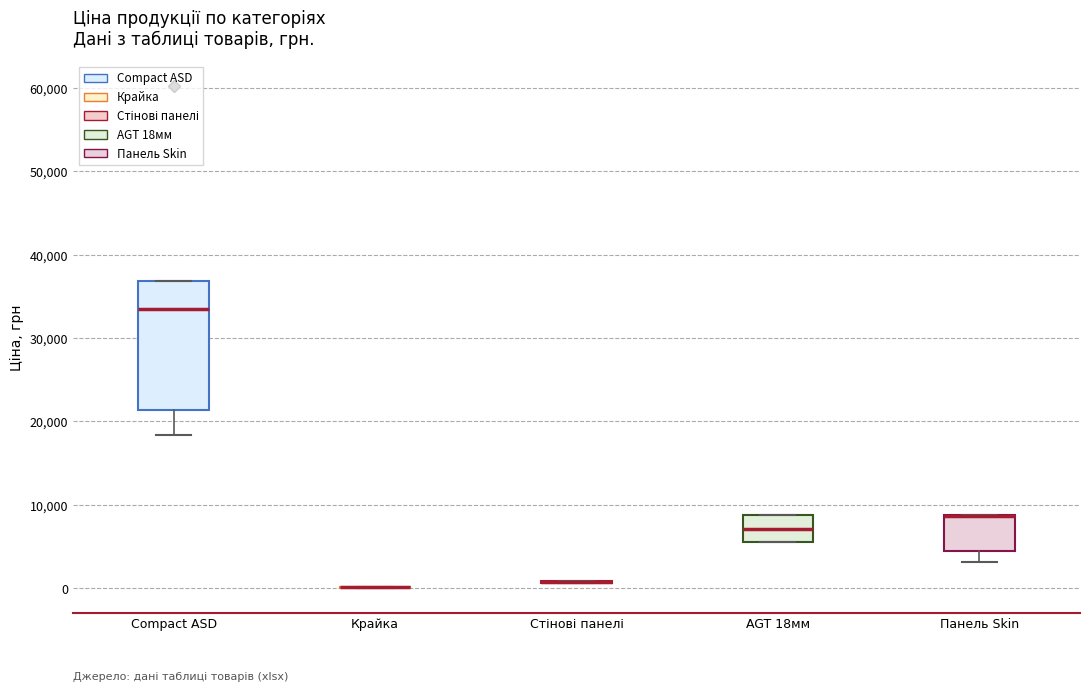

Where does the median line of the box for Compact ASD sit on the y-axis? The values are not printed on the chart, so give them approximately, as read against the axis.

33000